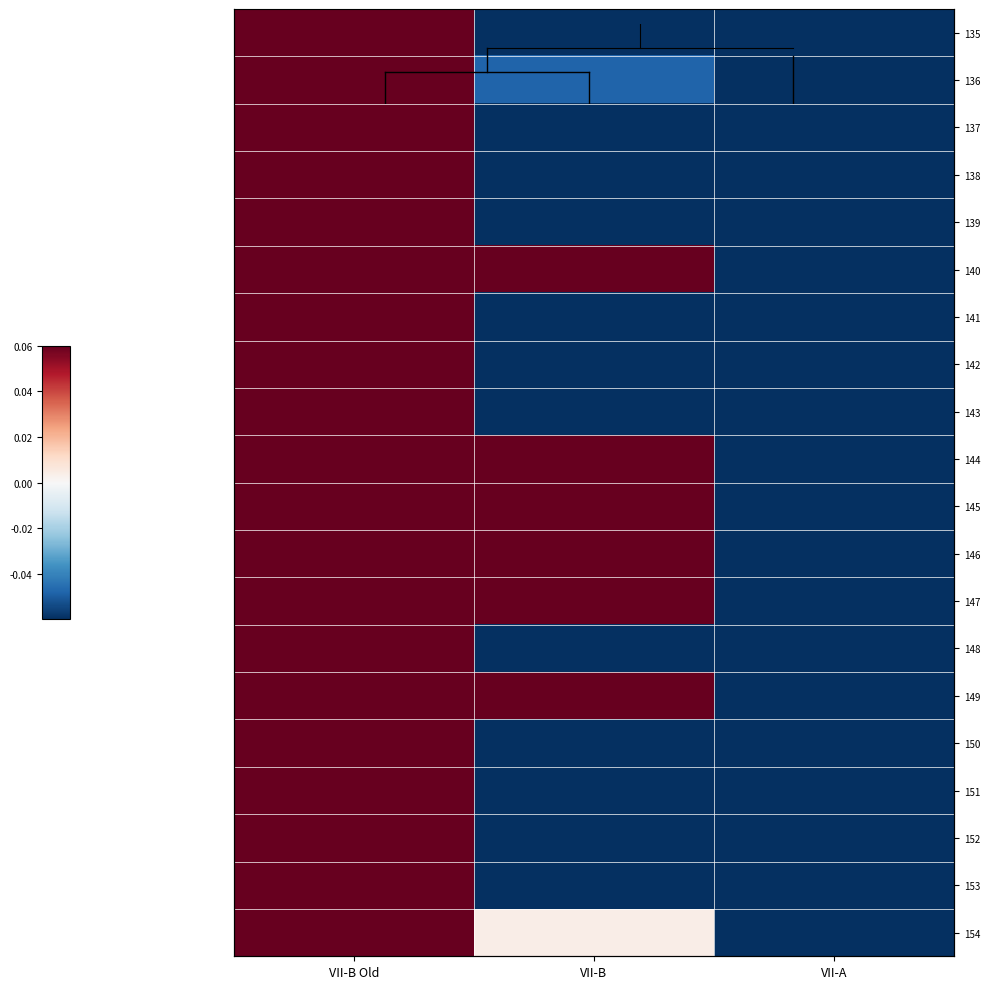

At which label is 148 closest to 0?

VII-B